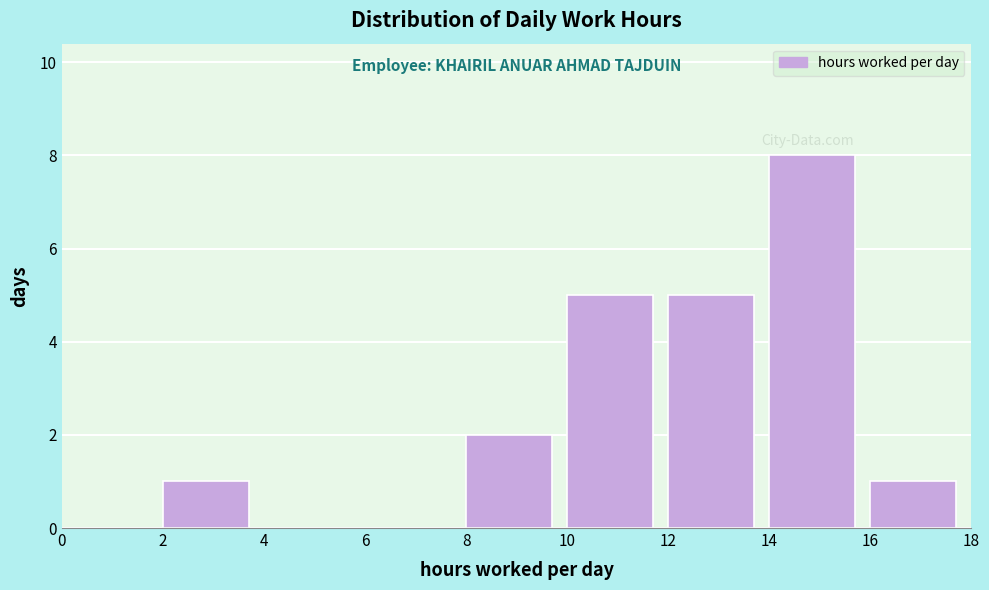

Which range on the x-axis has the tallest bar?

14 to 16